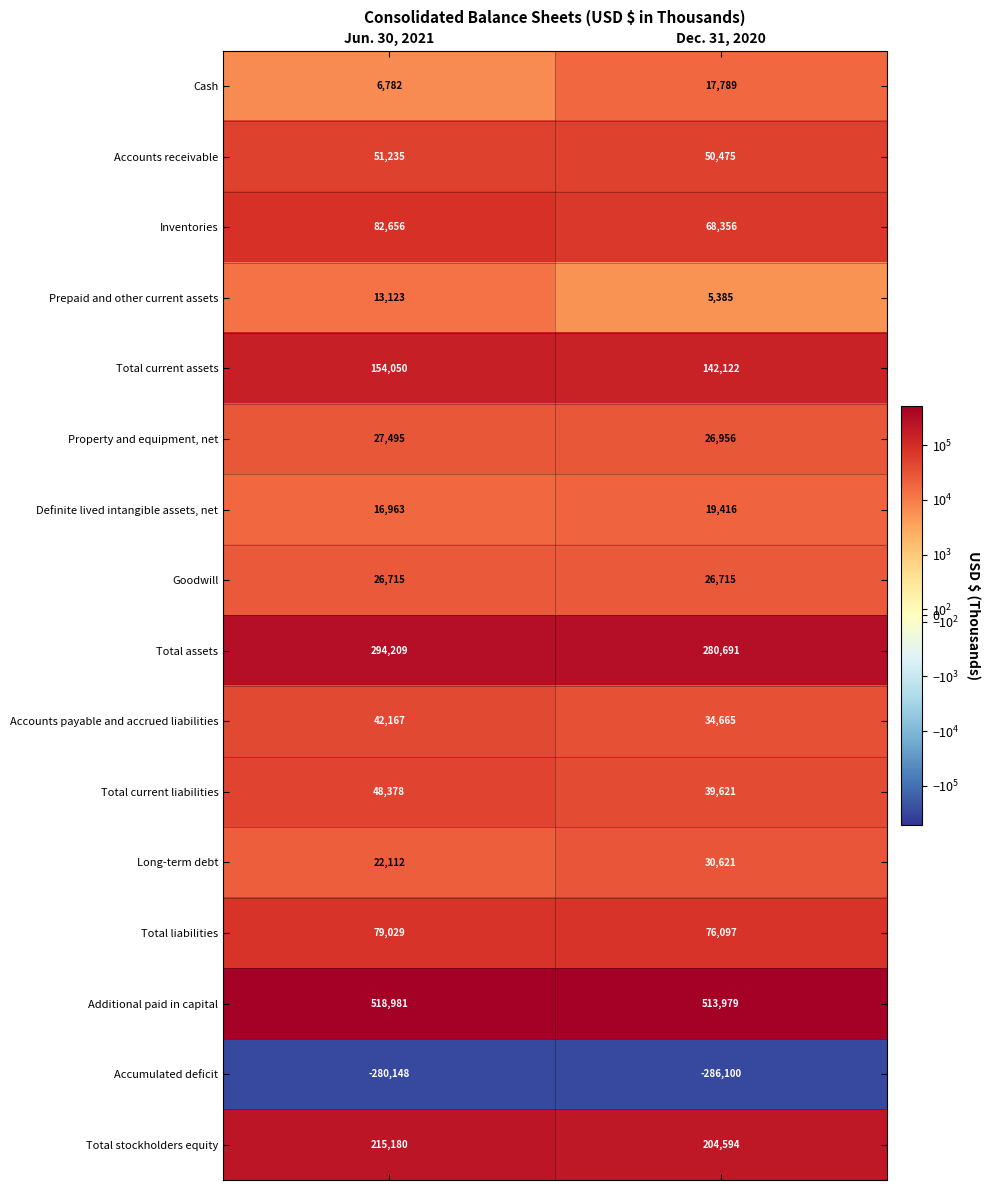

Where is Long-term debt nearest to the value 26366?

Jun. 30, 2021